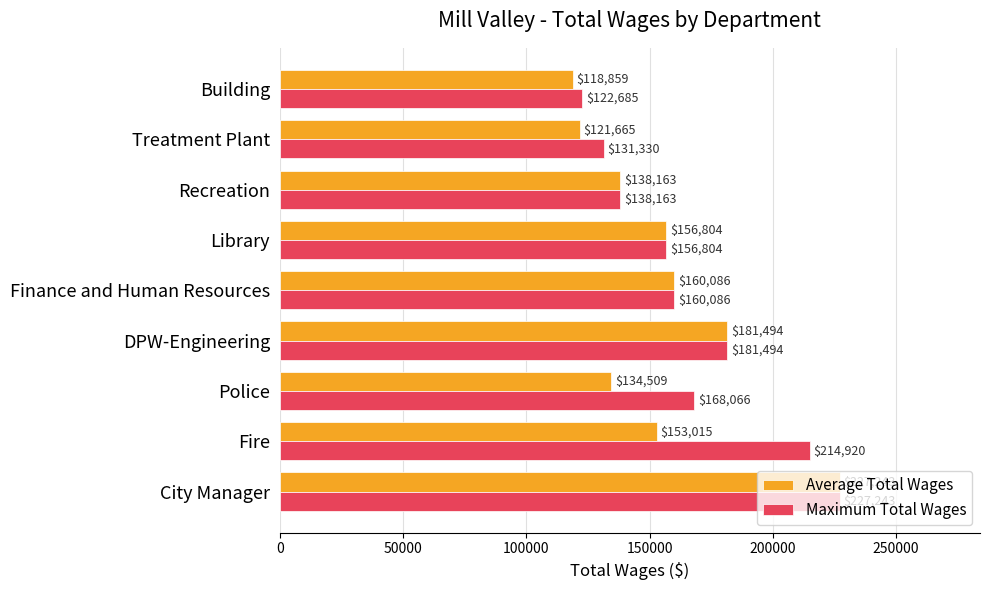

What is the difference between the second highest and minimum values in the Maximum Total Wages series?

92235.0